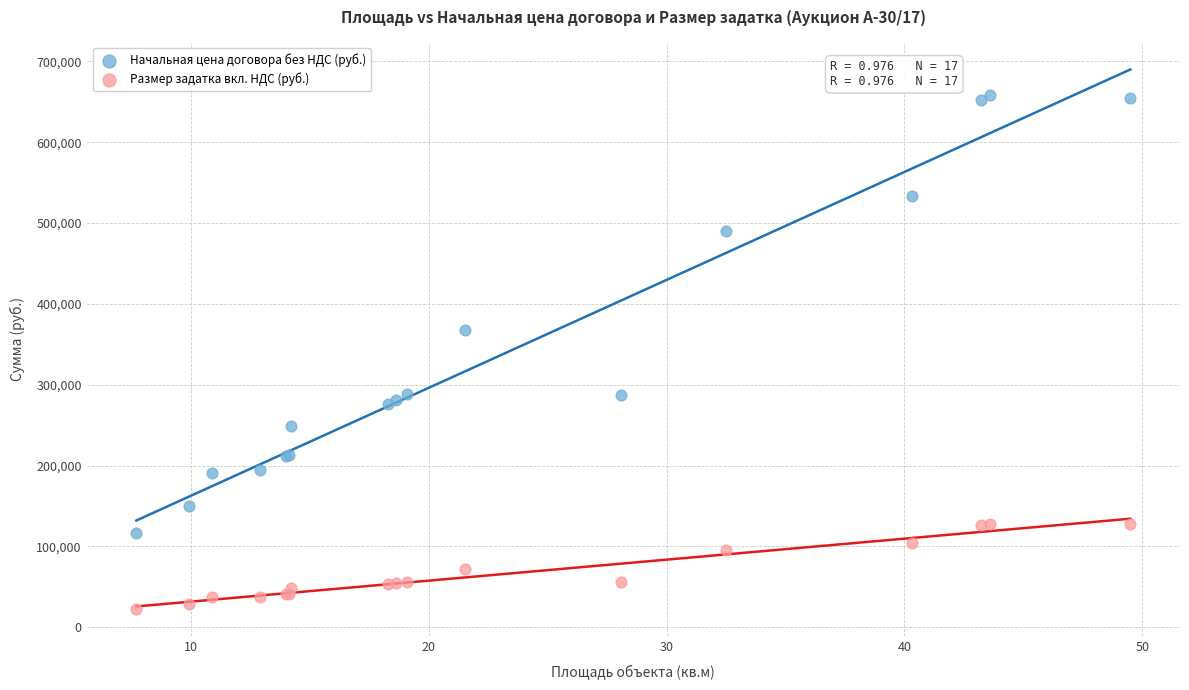

Which series contains the highest Y value?

Начальная цена договора без НДС (руб.)